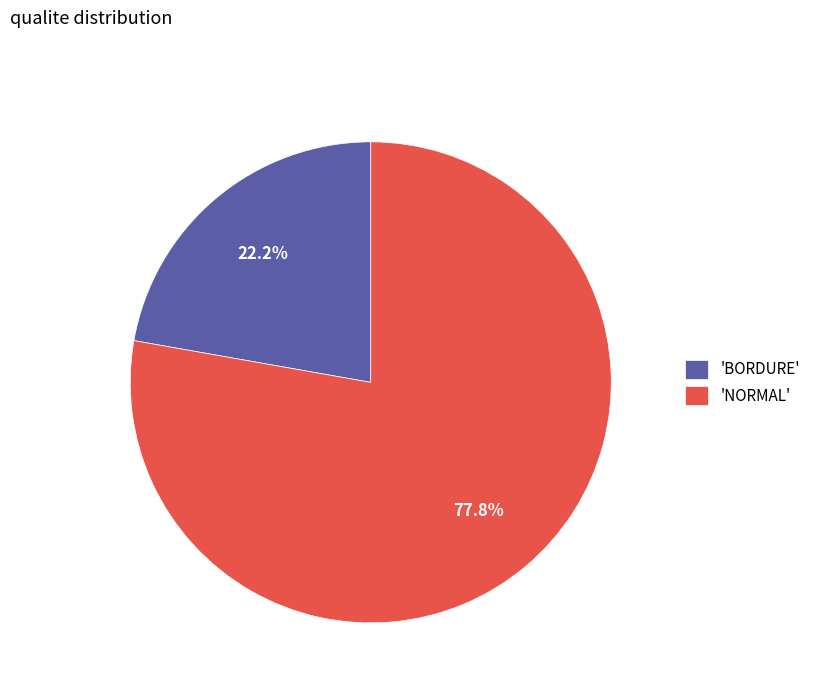

What is the majority slice?

'NORMAL'